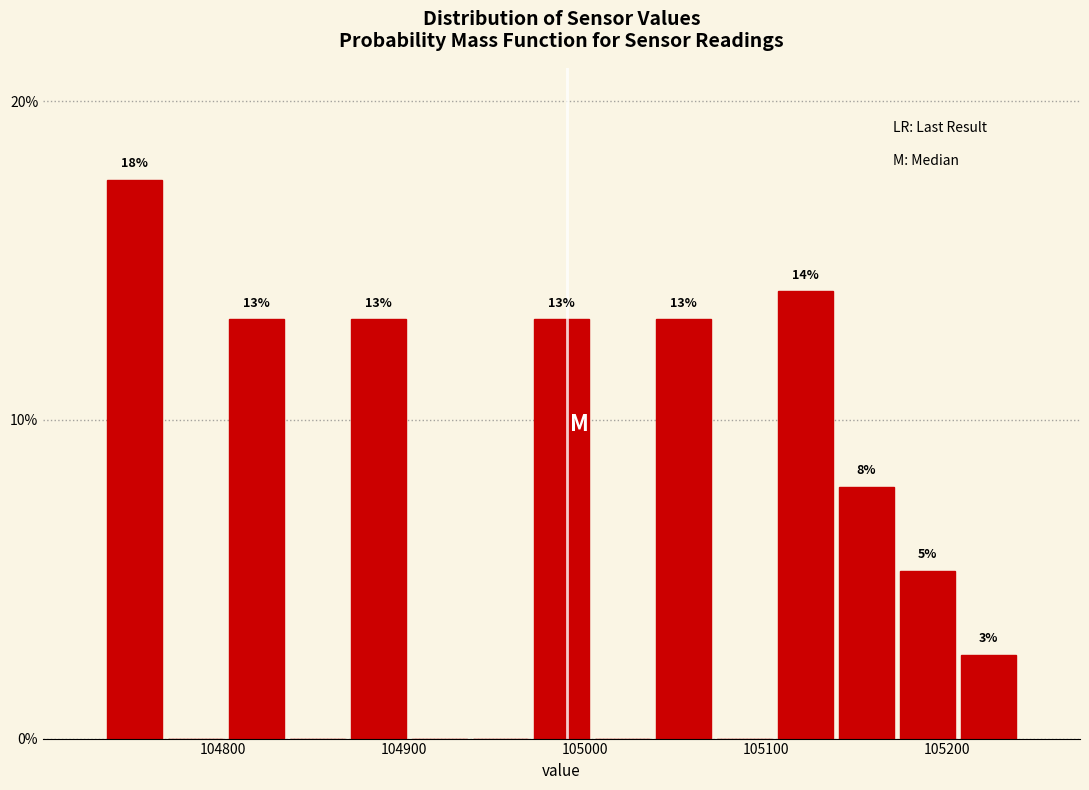

Read against the x-axis, roughly where is the centre of the tallest bar?

104750